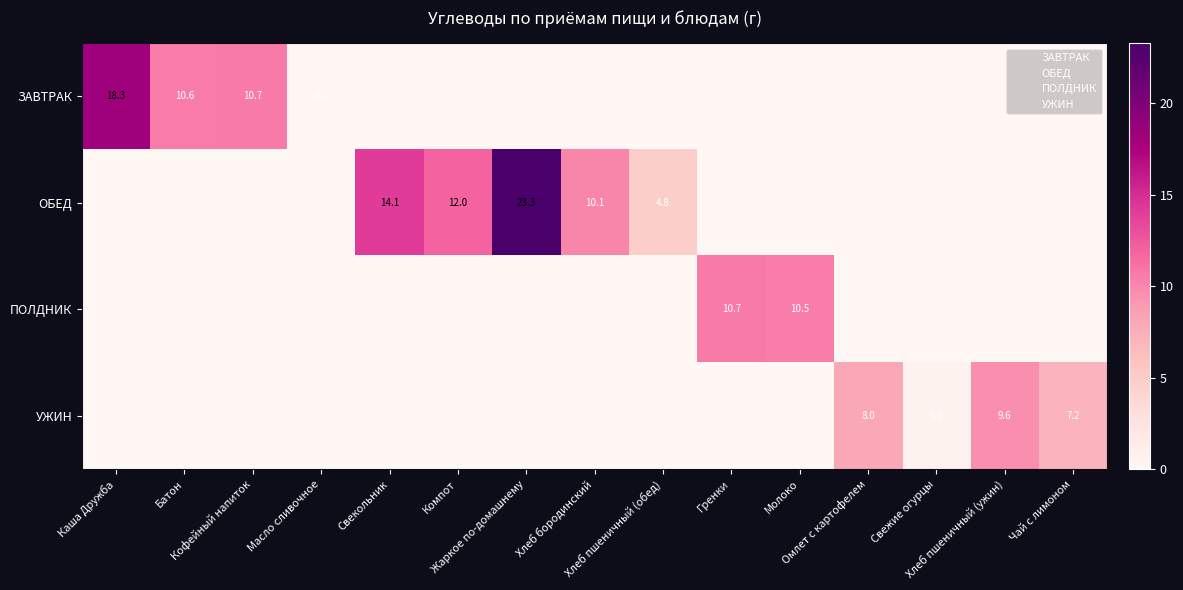

Which series has the largest range (max minus min)?

ОБЕД